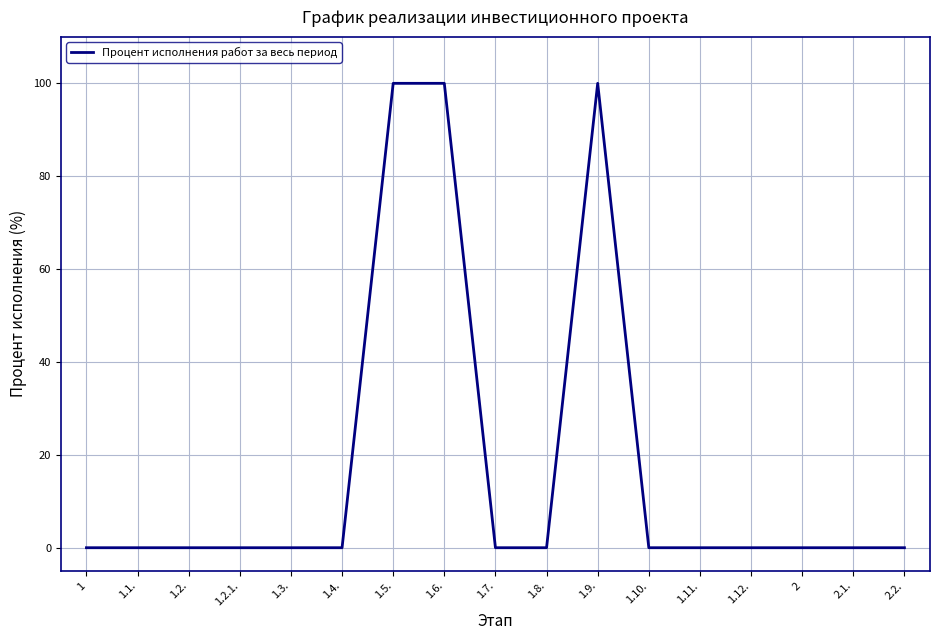

What is the change in value from 1.1. to 1.9.?

+100